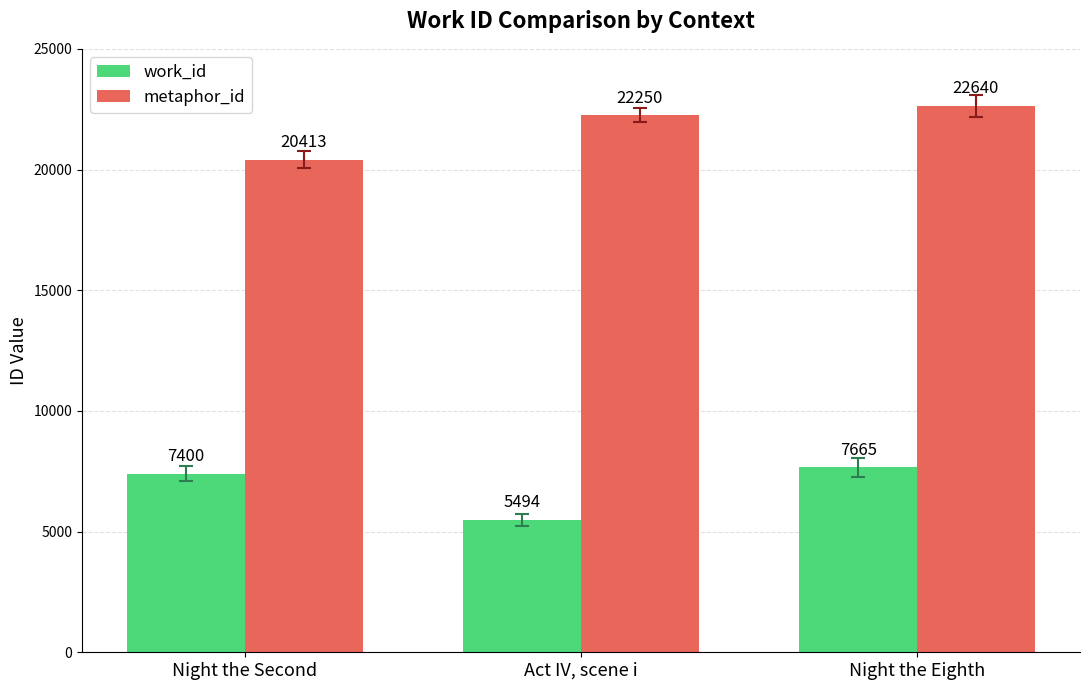

How many bars are there in total?

6